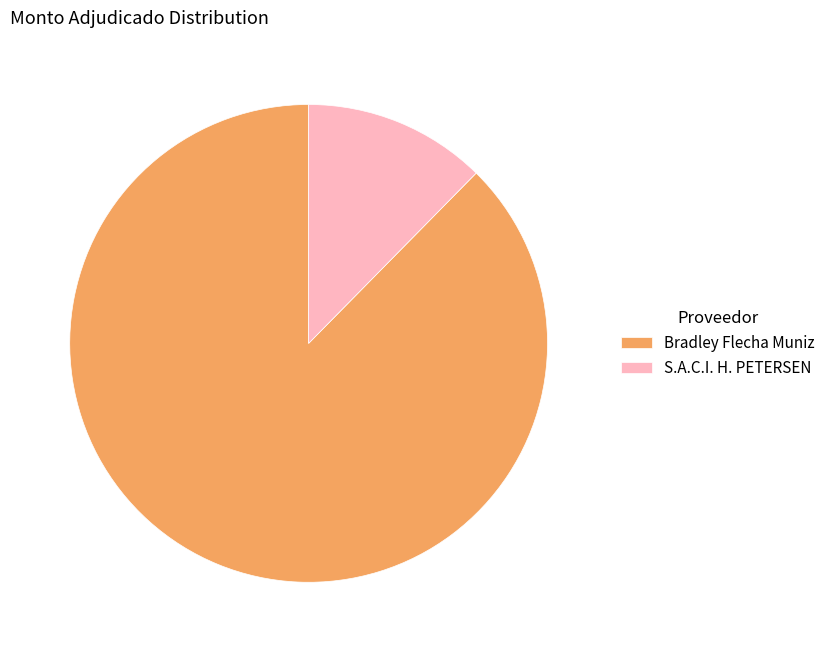

Count the number of slices in the pie.

2